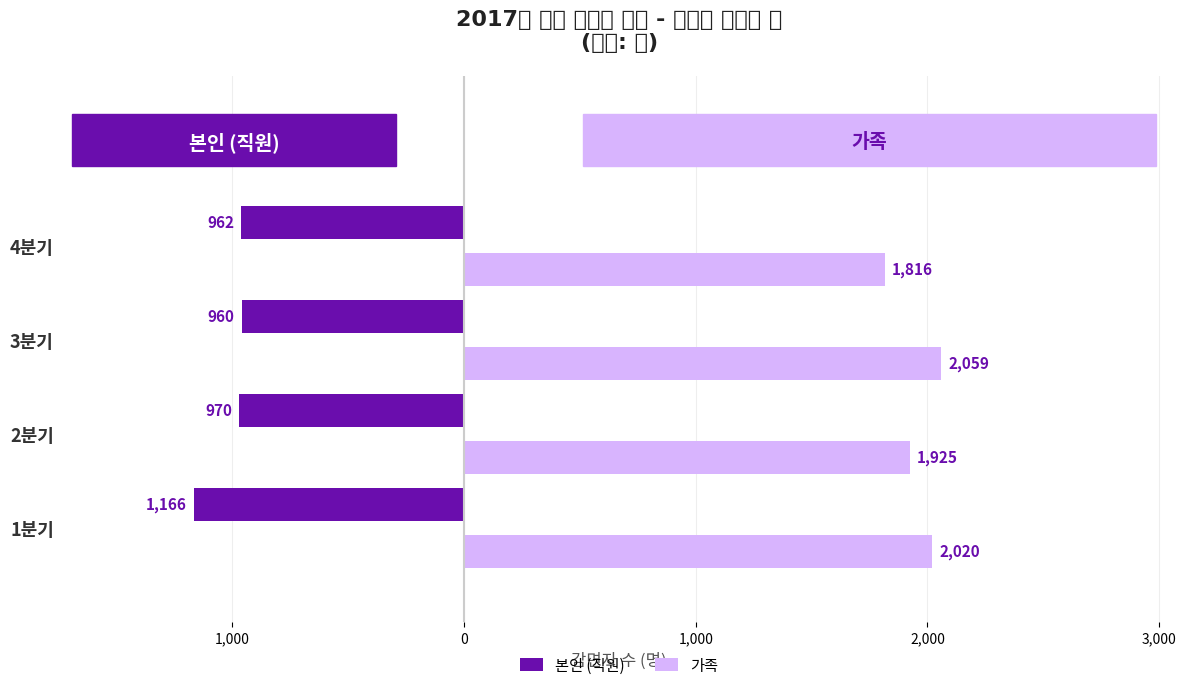

List the series in order of their peak value, lowest first.

본인 (직원), 가족